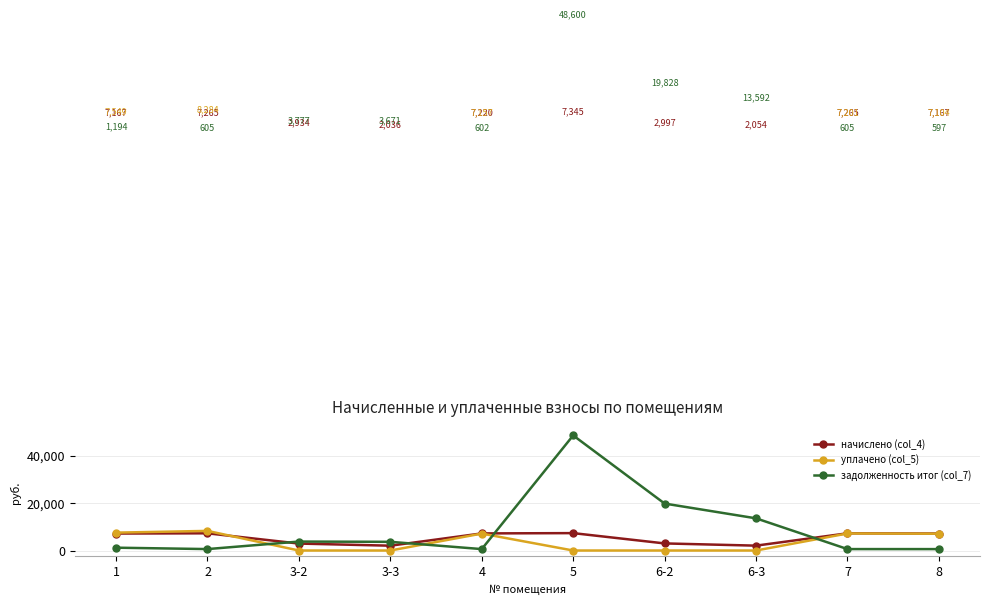

Rank the series by their maximum value, from highest to lowest.

задолженность итог (col_7), уплачено (col_5), начислено (col_4)